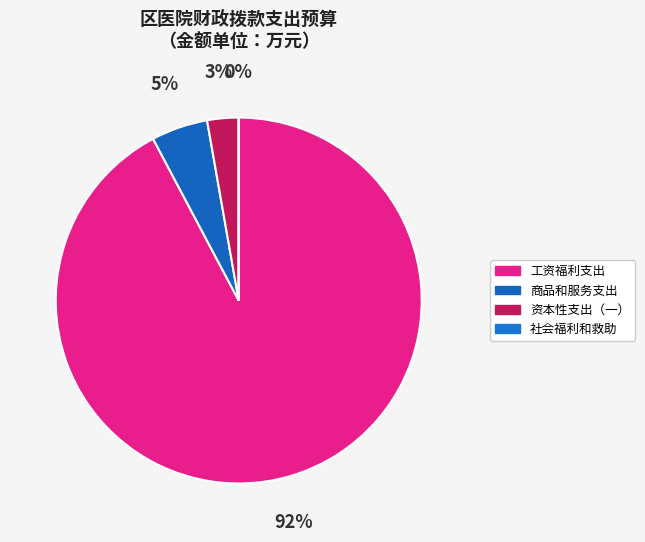

Which has a higher value, 商品和服务支出 or 工资福利支出?

工资福利支出